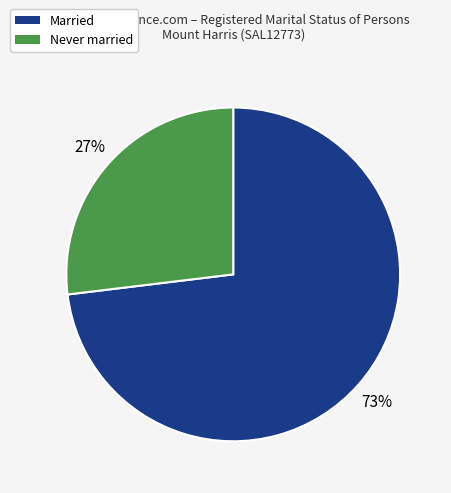

Do Never married and Married together represent more than half of the pie?

Yes